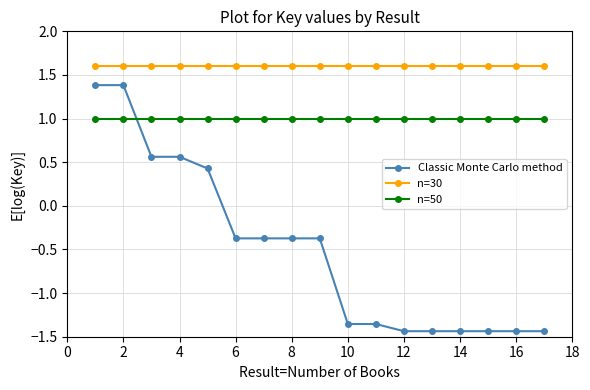

Rank the series by their average value, from highest to lowest.

n=30, n=50, Classic Monte Carlo method